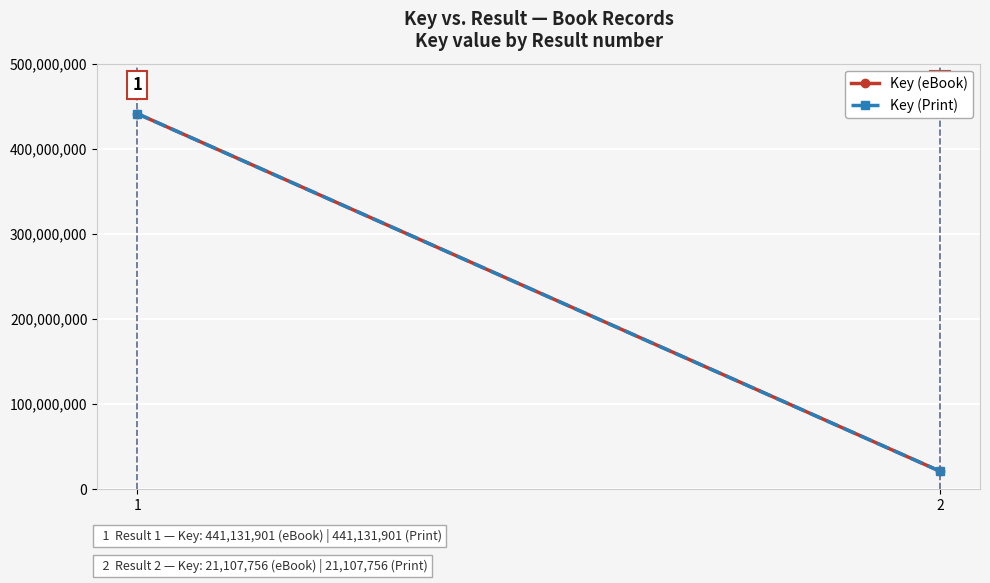

At which category is the sum across all series the highest?

1